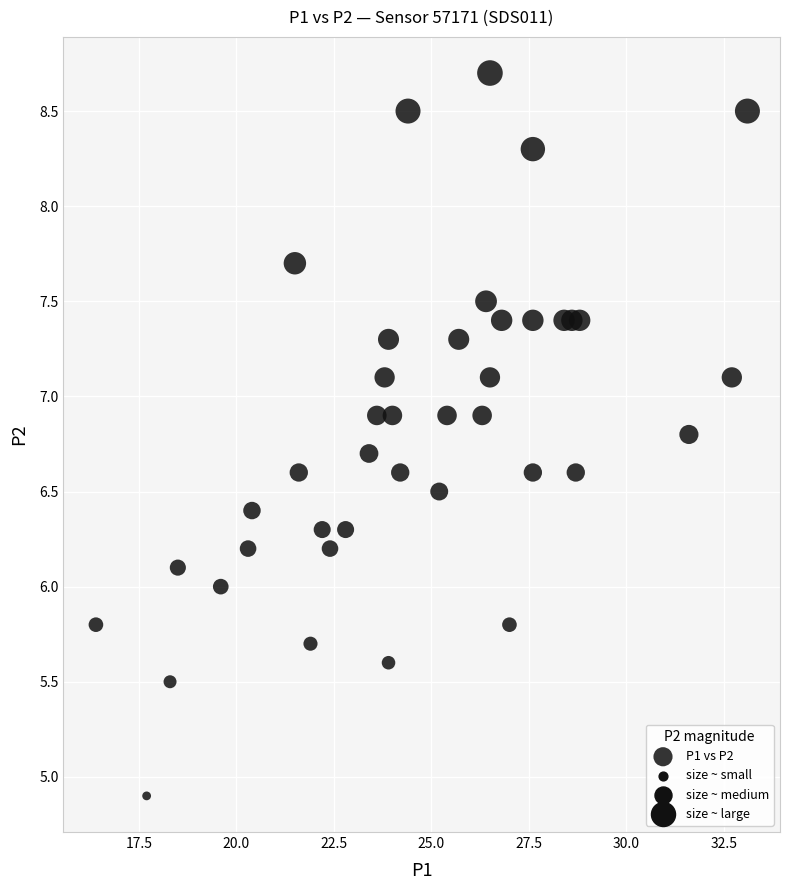

What is the range of Y values (max minus min)?

3.8